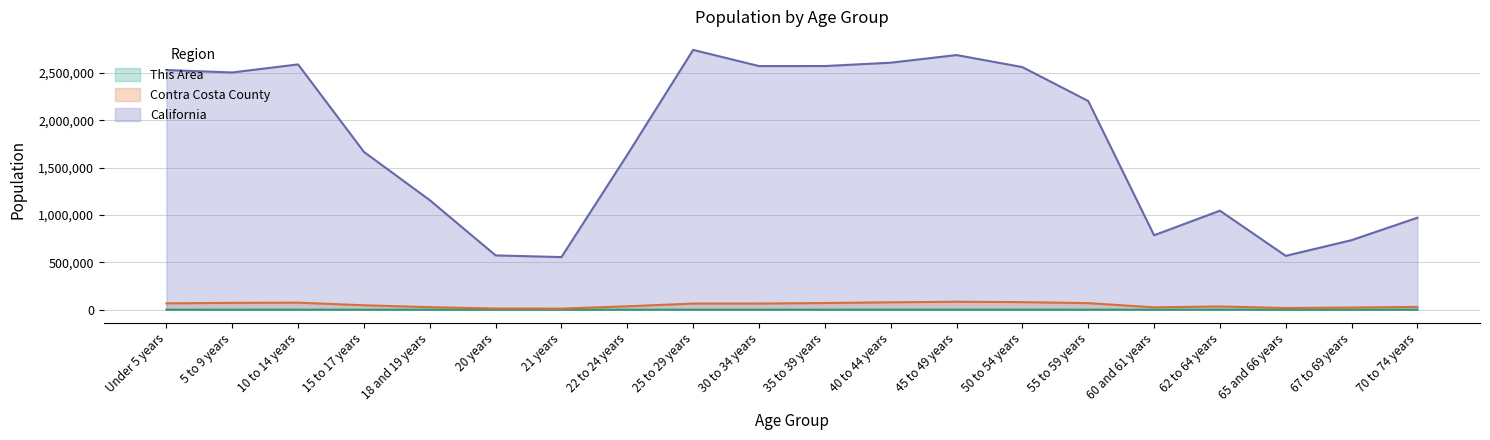

What is the label of the 16th point from the left?

60 and 61 years